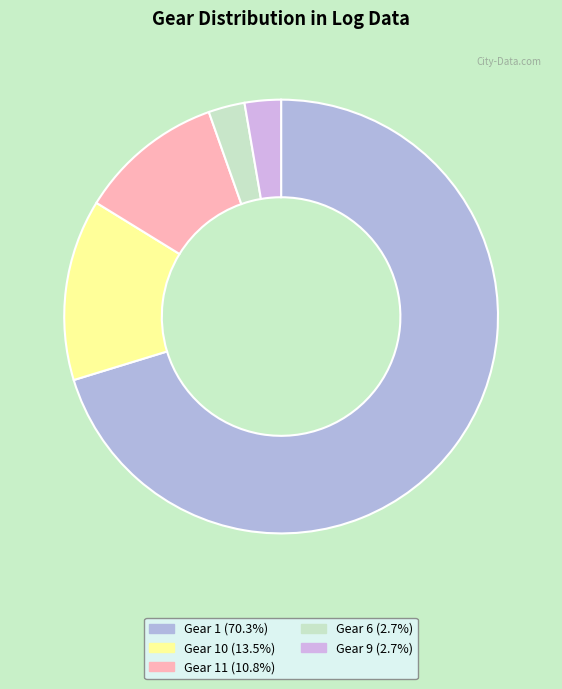

Count the number of slices in the pie.

5